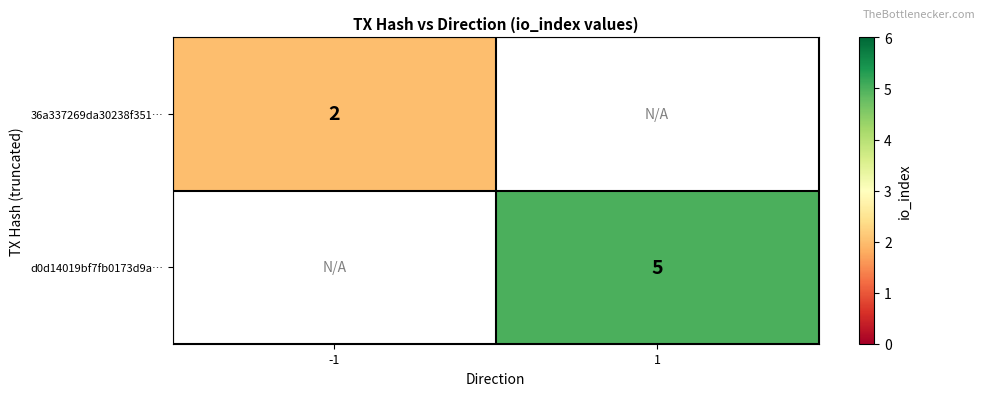

Which label corresponds to the smallest value in the chart?

-1